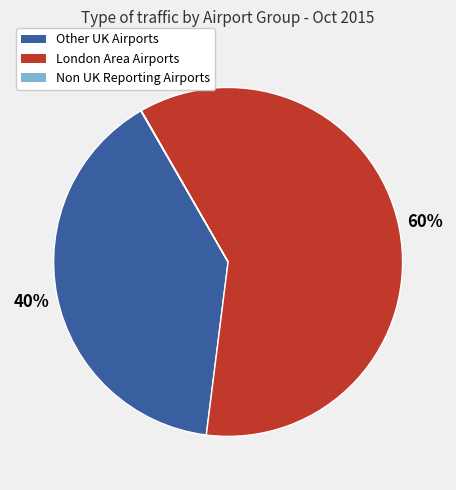

Is there a majority slice in this chart?

Yes